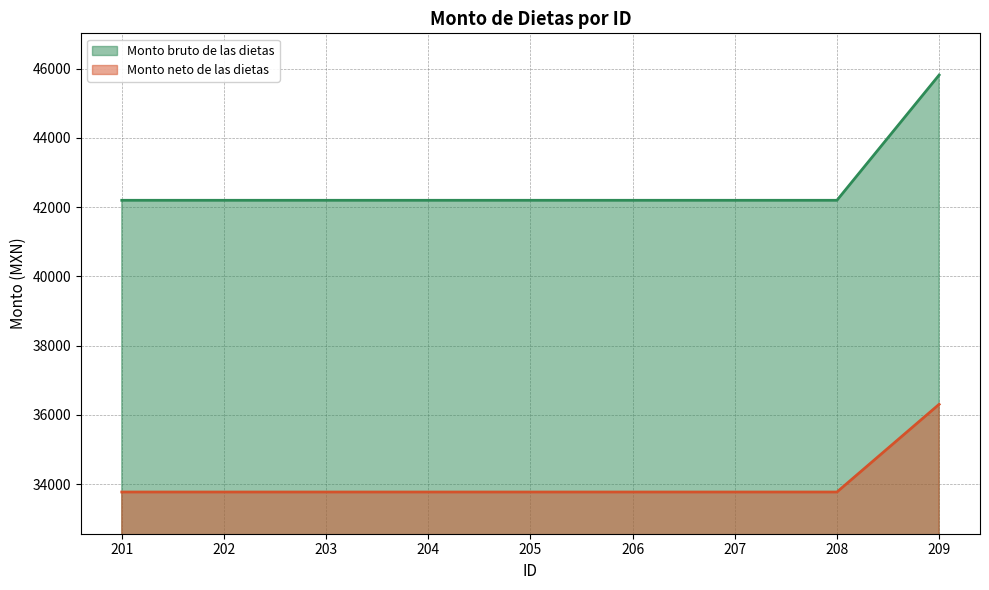

Does the chart display data point markers on the line(s)?

No